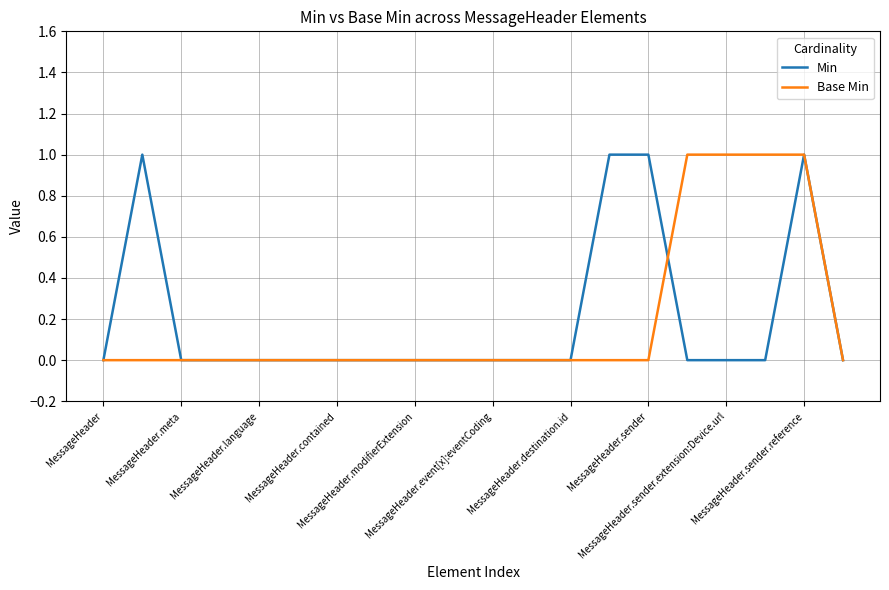

Where do Base Min and Min first cross each other?

14 and 15